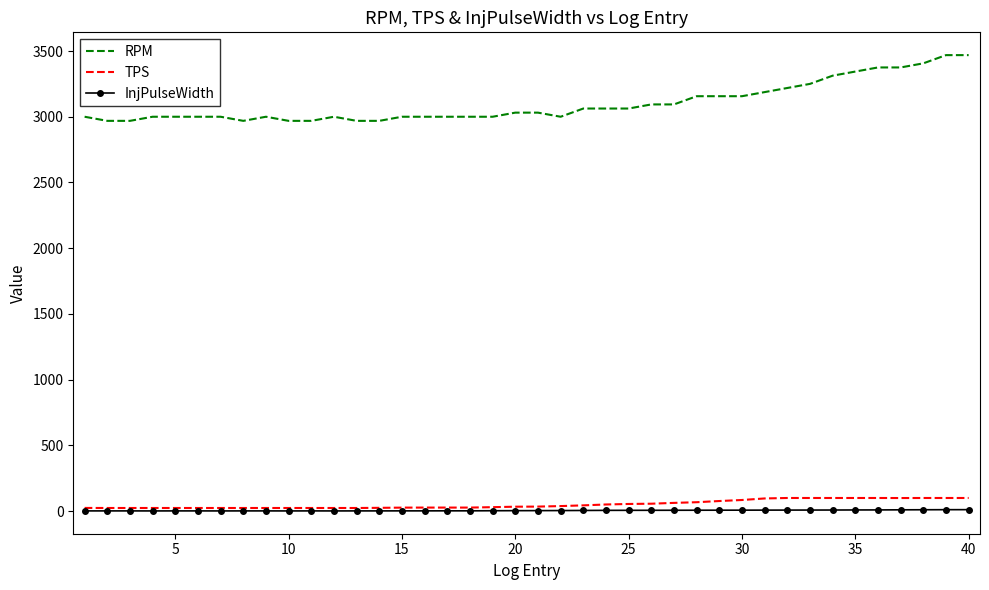

True or false: RPM and InjPulseWidth cross at least once.

False